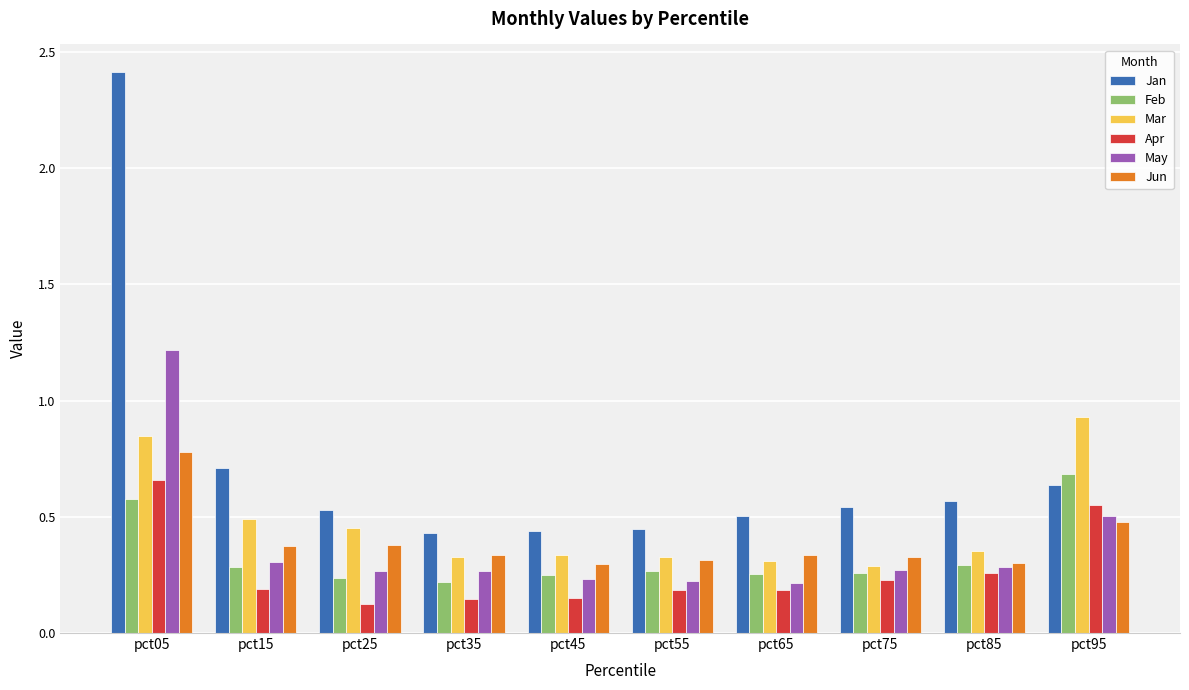

Which series has the largest total across all categories?

Jan